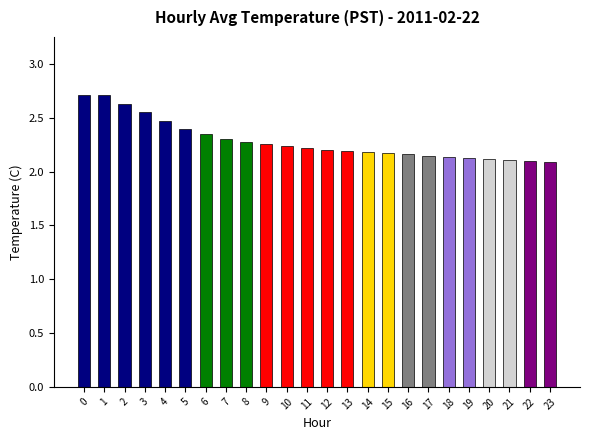

How many series are shown in this chart?

1